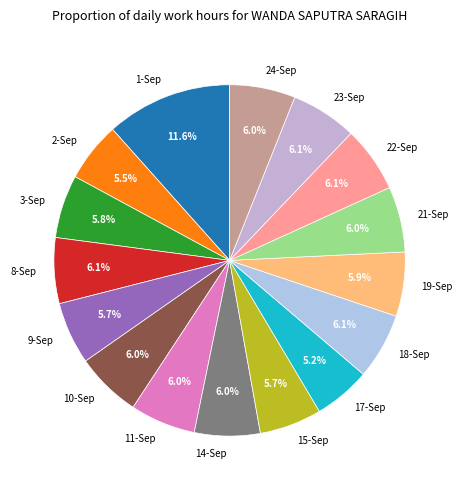

Is there a majority slice in this chart?

No